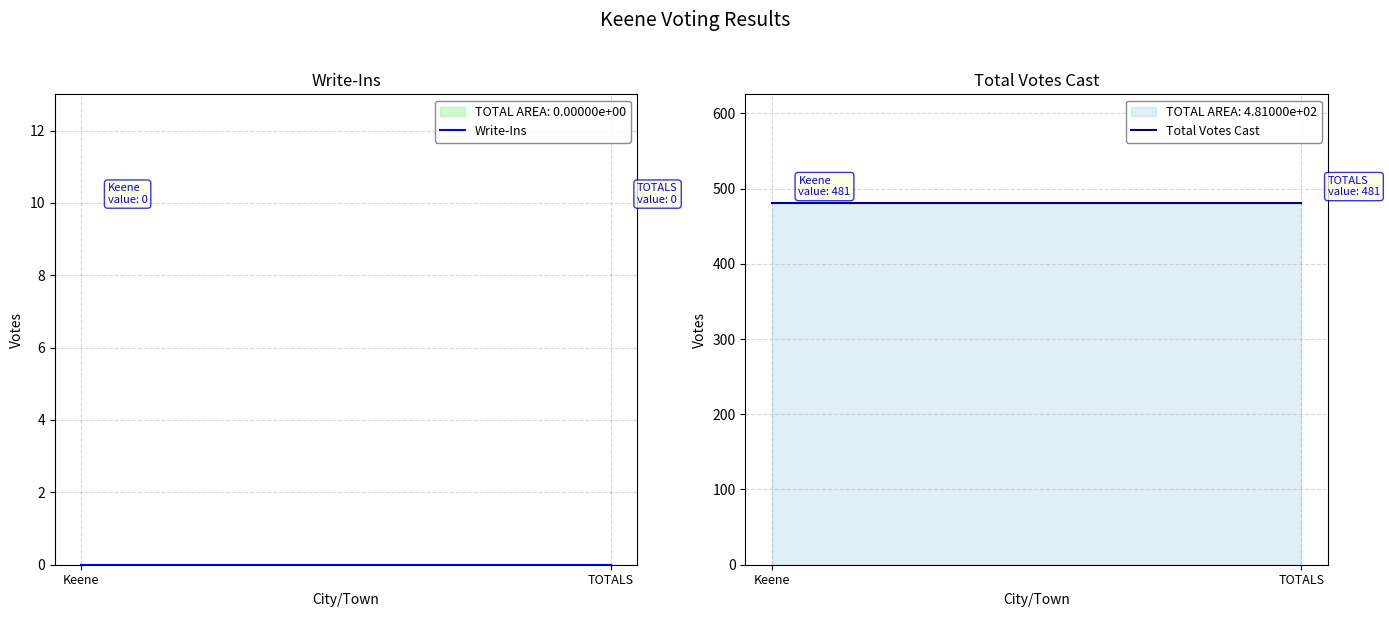

What is the spread (max minus min) of values at TOTALS?

481